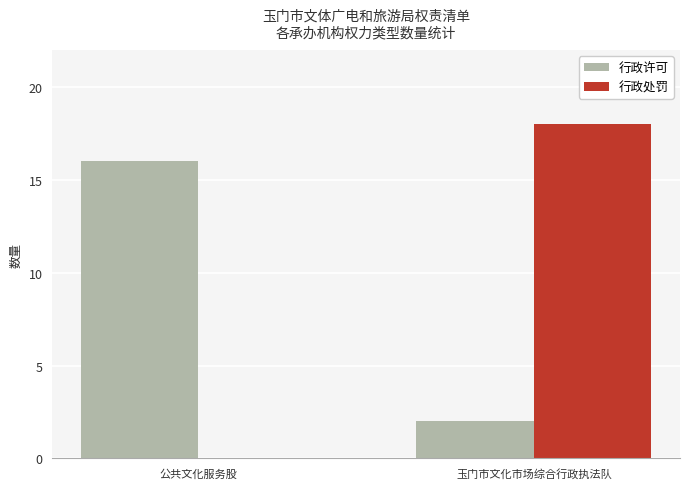

Reading right to left, extract all data points from this chart.

行政许可: 玉门市文化市场综合行政执法队=2	公共文化服务股=16
行政处罚: 玉门市文化市场综合行政执法队=18	公共文化服务股=0